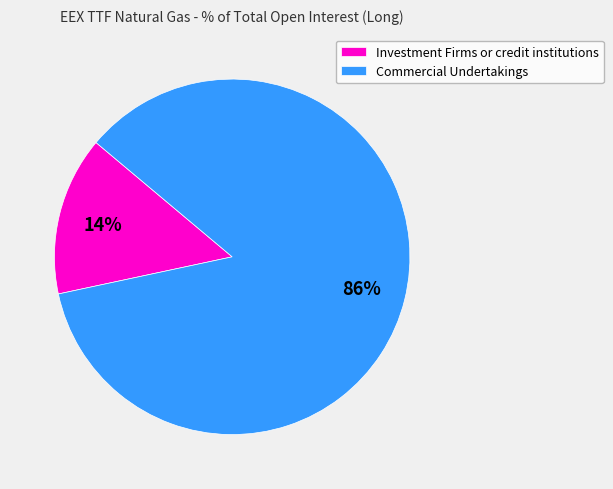

Rank the categories by value from highest to lowest.

Commercial Undertakings, Investment Firms or credit institutions